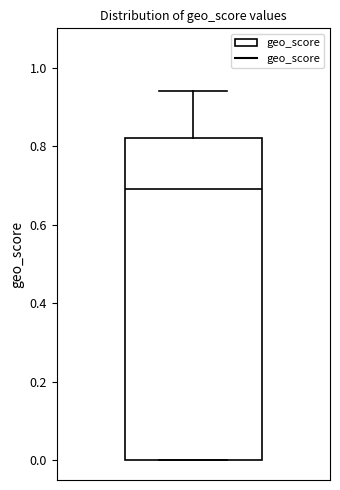

Transcribe this box plot: give where the median line is, the range the box spans, and where the two whiskers end, as read against the y-axis. The values are not printed on the chart, so give them approximately, as read against the axis.

median 0.70, box 0.00 to 0.82, whiskers 0.00 to 0.94